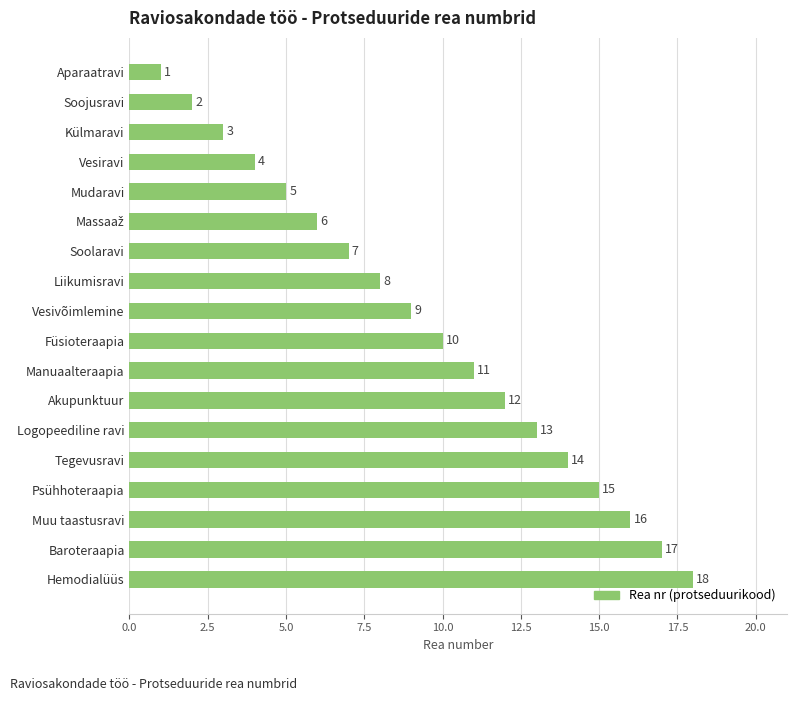

The value at Muu taastusravi is 16. True or false?

True